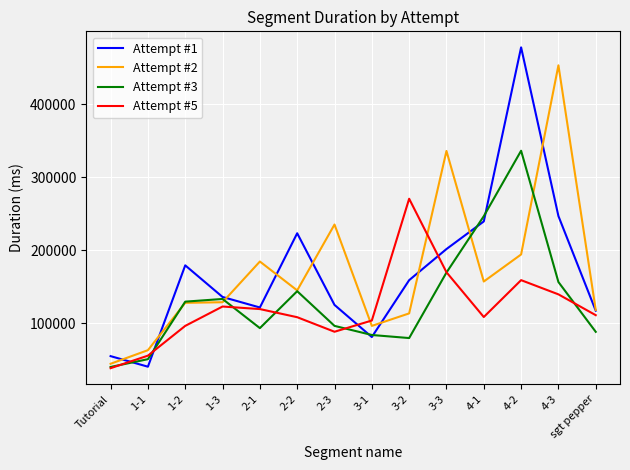

Between 1-2 and 3-3, which series saw the biggest shift?

Attempt #2